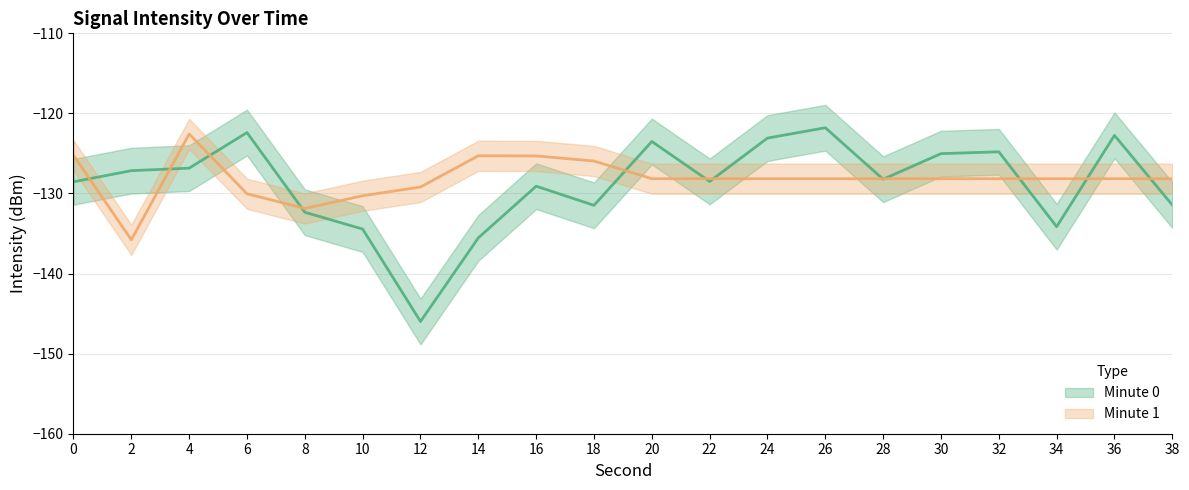

List the labels in order of value, smallest first.

12, 14, 10, 34, 8, 18, 38, 16, 0, 22, 28, 2, 4, 30, 32, 20, 24, 36, 6, 26